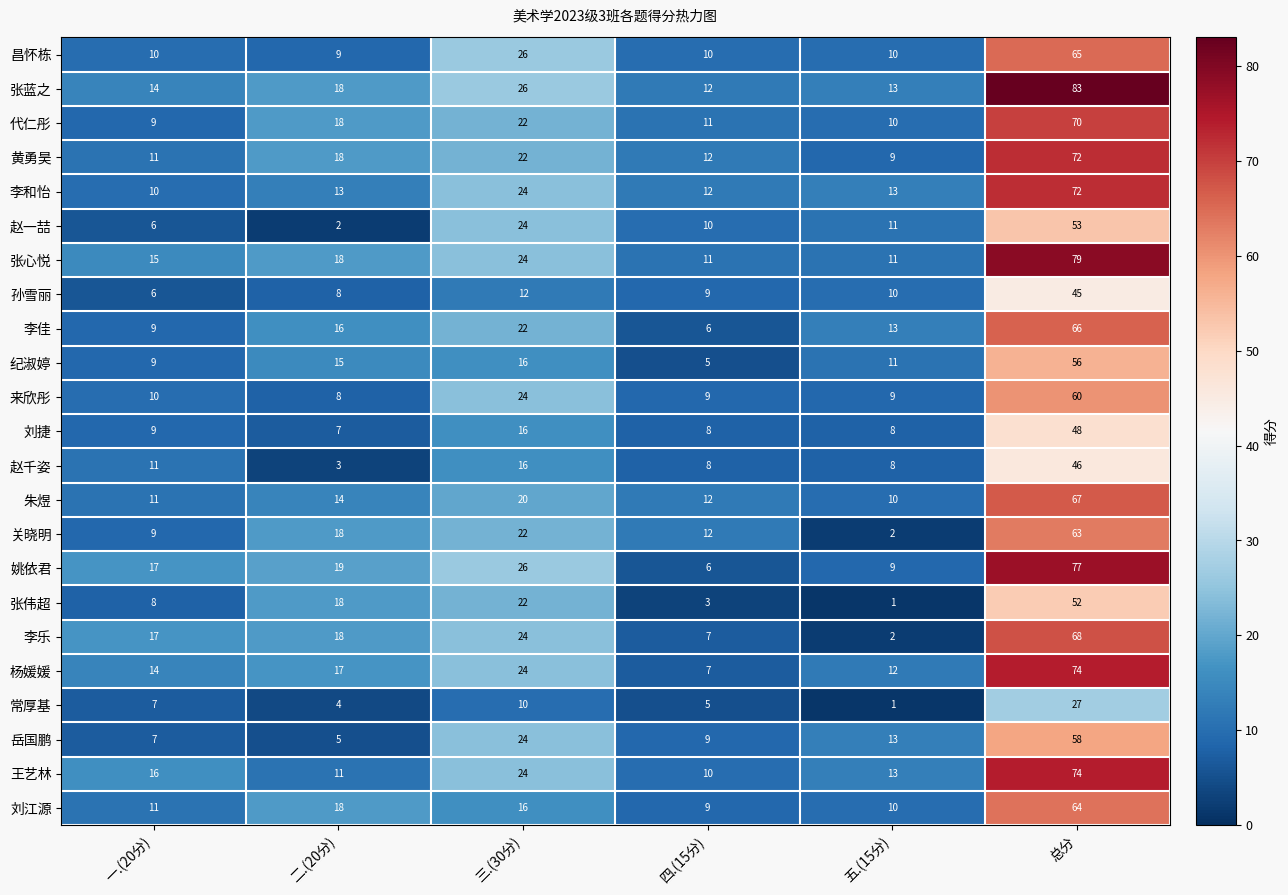

What is the difference between the second highest and minimum values in the 代仁彤 series?

13